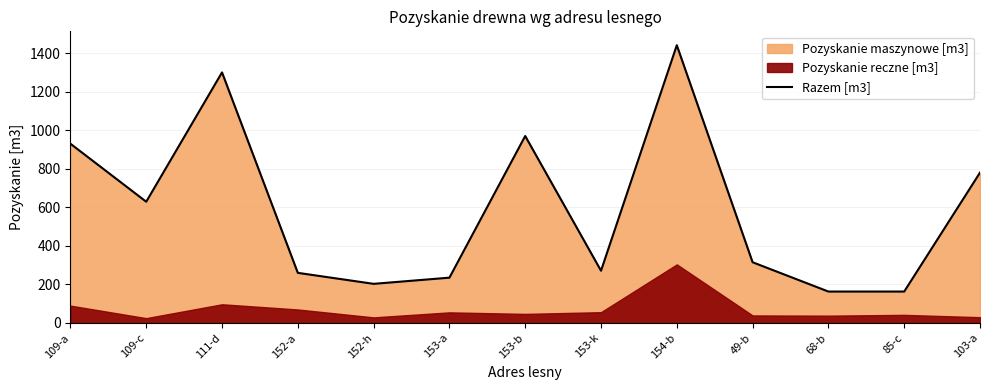

Where is the data nearest to the value 802?

103-a